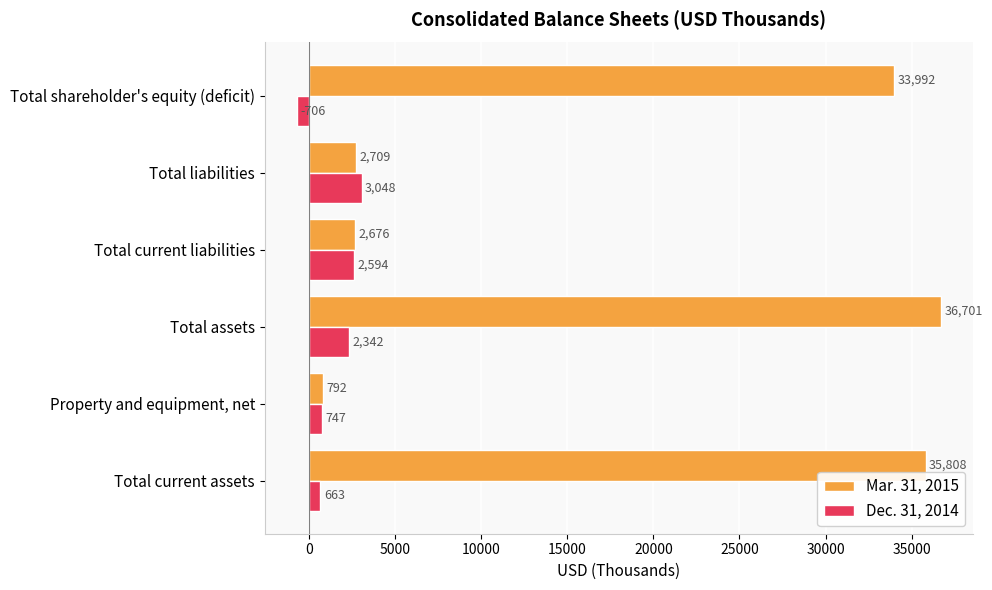

At how many categories does at least one series exceed 22574?

3